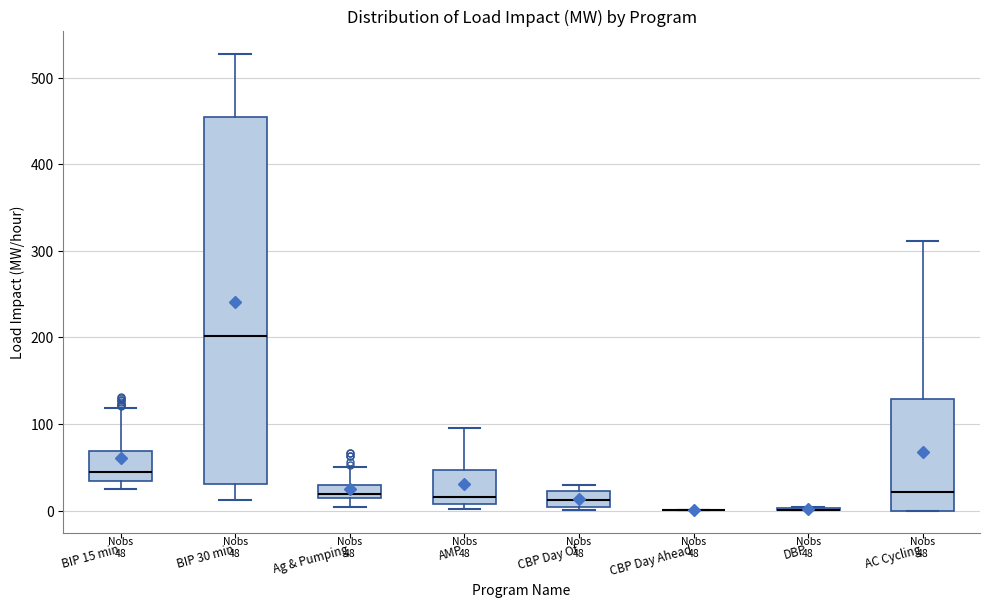

Comparing the boxes themselves (not the whiskers), which one is the tallest?

BIP 30 min